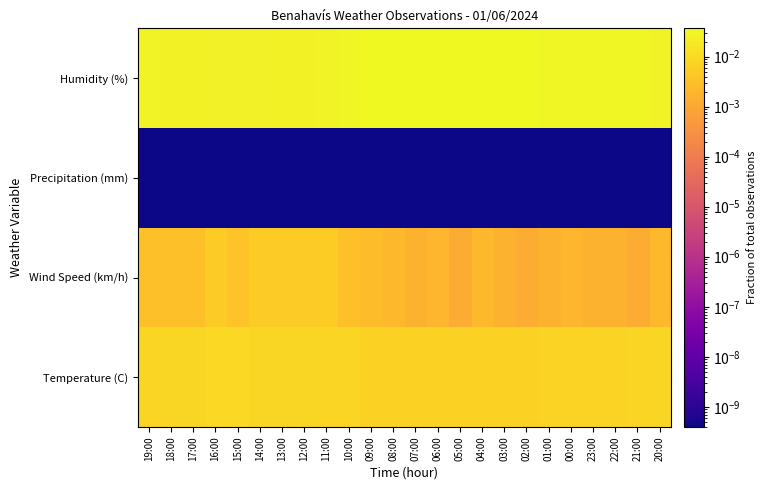

At which category is the sum across all series the highest?

06:00